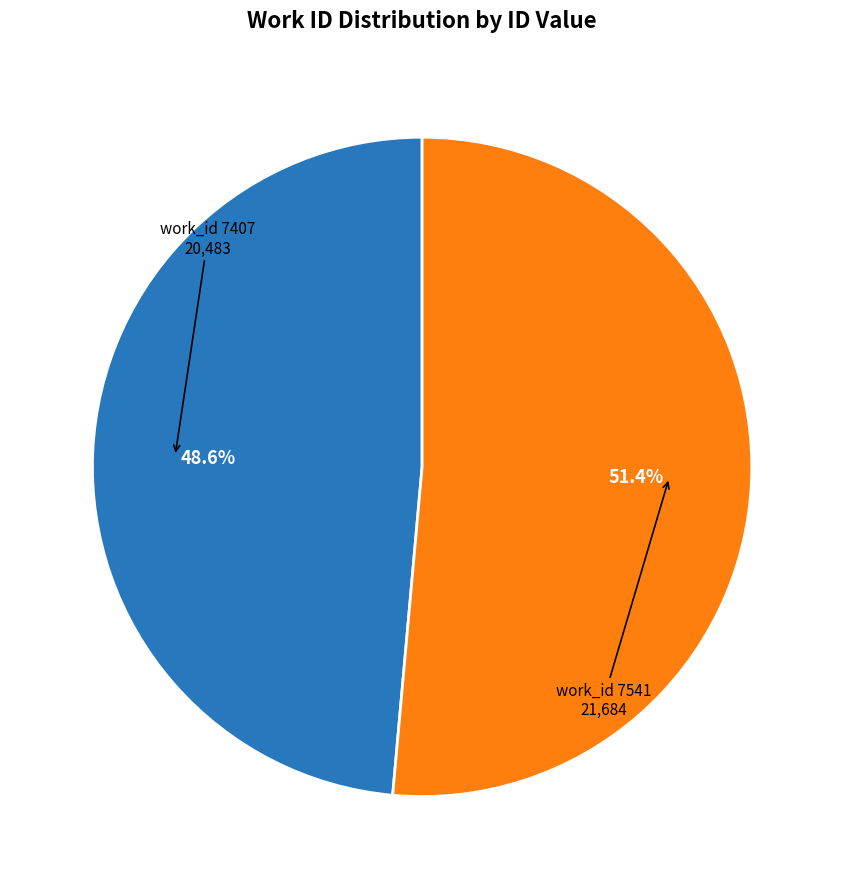

Does any single category account for the majority?

Yes